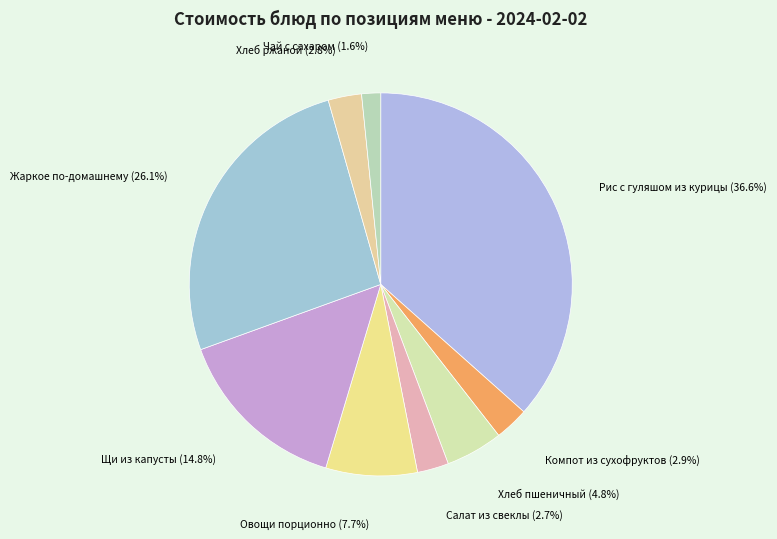

To the nearest percent, what percentage of the pie is Компот из сухофруктов?

3%